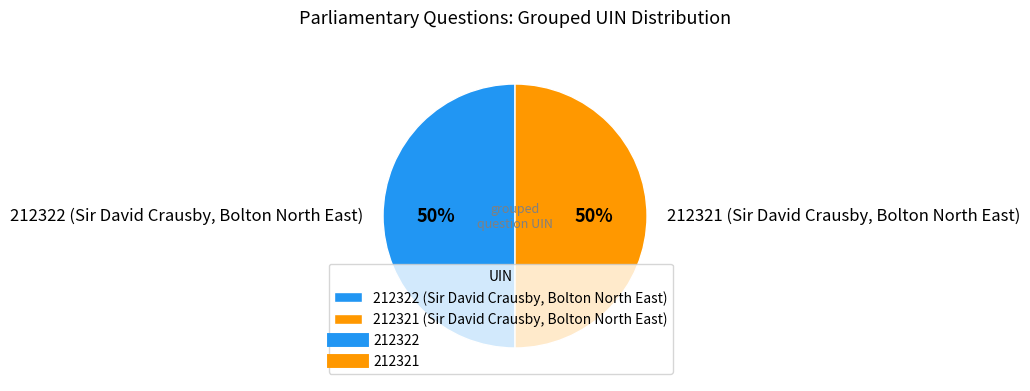

Is the sum of 212322 (Sir David Crausby, Bolton North East) and 212321 (Sir David Crausby, Bolton North East) greater than half?

Yes